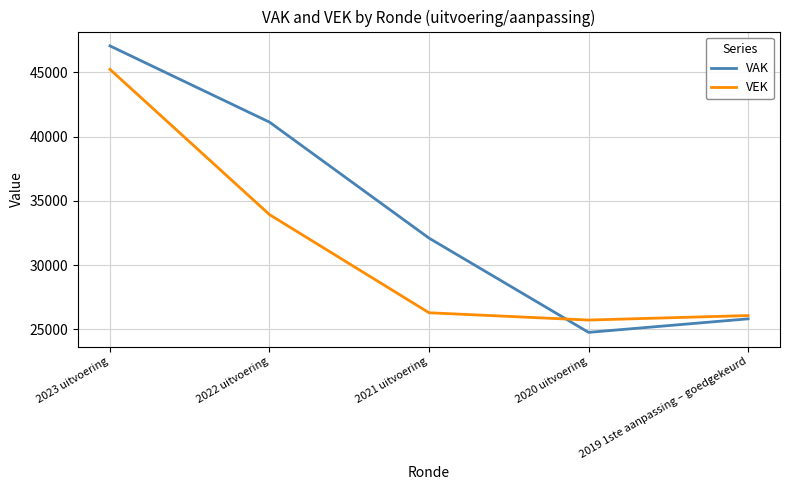

True or false: VAK has a value of 41131 at 2022 uitvoering.

True